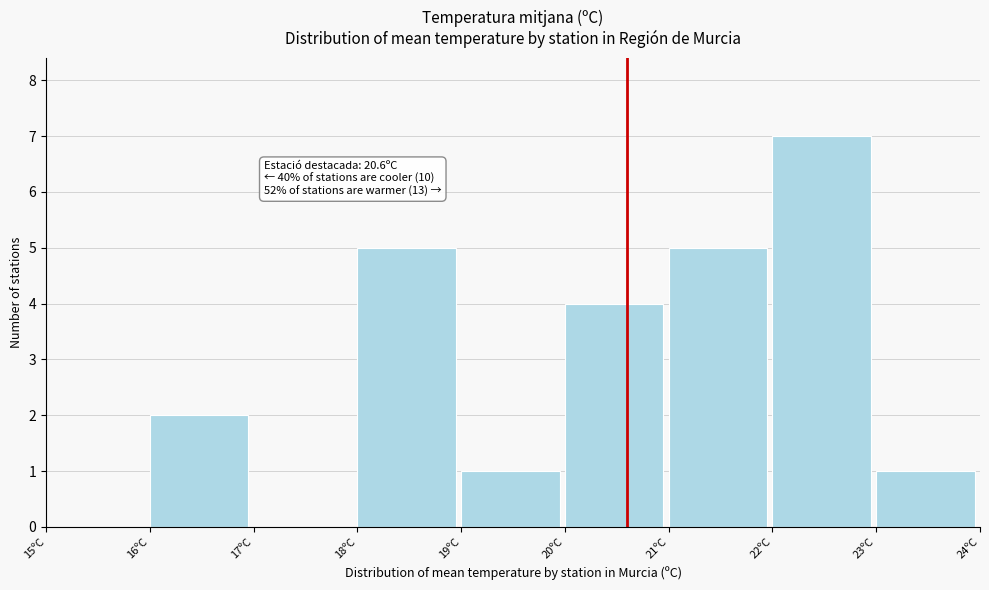

Over which range of the x-axis is the bar tallest?

22 to 23